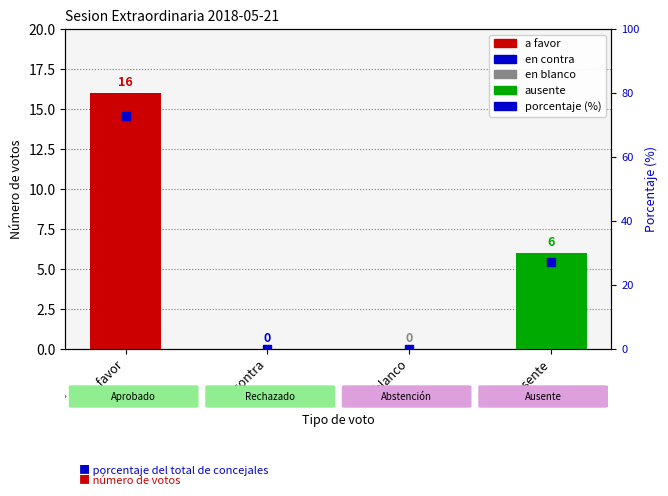

Where does the data first go above 27?

a favor